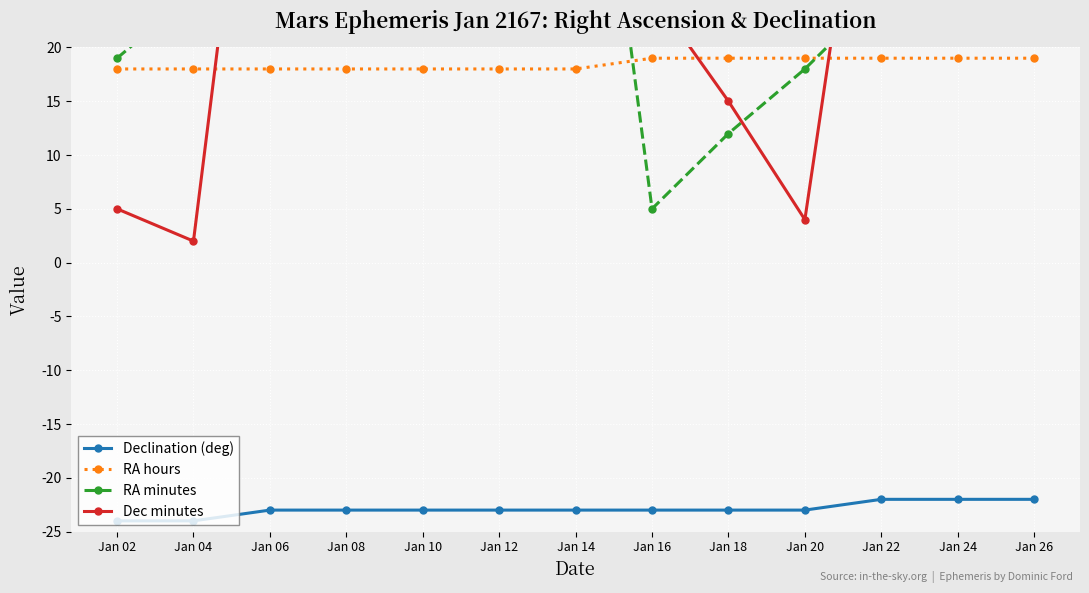

Reading left to right, what are all the values shown in this chart?

Declination (deg): Jan 02=-24	Jan 04=-24	Jan 06=-23	Jan 08=-23	Jan 10=-23	Jan 12=-23	Jan 14=-23	Jan 16=-23	Jan 18=-23	Jan 20=-23	Jan 22=-22	Jan 24=-22	Jan 26=-22
RA hours: Jan 02=18	Jan 04=18	Jan 06=18	Jan 08=18	Jan 10=18	Jan 12=18	Jan 14=18	Jan 16=19	Jan 18=19	Jan 20=19	Jan 22=19	Jan 24=19	Jan 26=19
RA minutes: Jan 02=19	Jan 04=25	Jan 06=32	Jan 08=39	Jan 10=45	Jan 12=52	Jan 14=59	Jan 16=5	Jan 18=12	Jan 20=18	Jan 22=25	Jan 24=32	Jan 26=38
Dec minutes: Jan 02=5	Jan 04=2	Jan 06=59	Jan 08=54	Jan 10=48	Jan 12=41	Jan 14=34	Jan 16=25	Jan 18=15	Jan 20=4	Jan 22=52	Jan 24=39	Jan 26=25